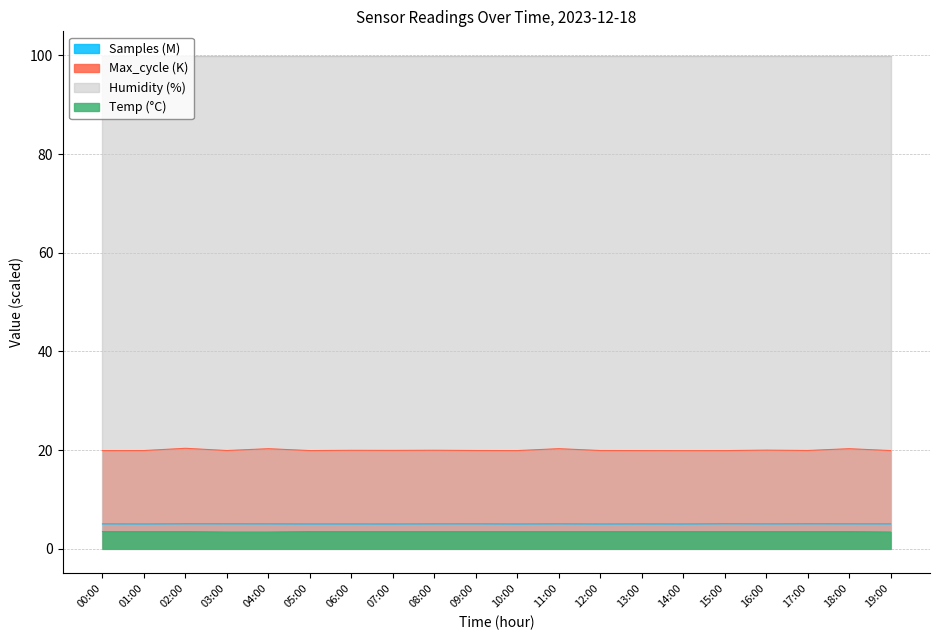

What is the maximum value for Temp?

3.5